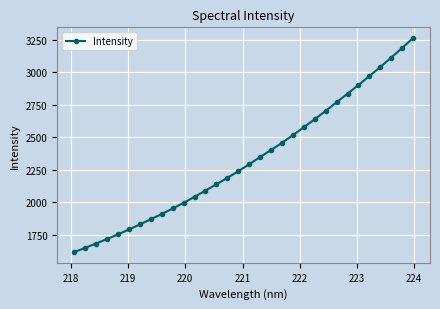

What is the value of the 8th point from the left?

1870.2